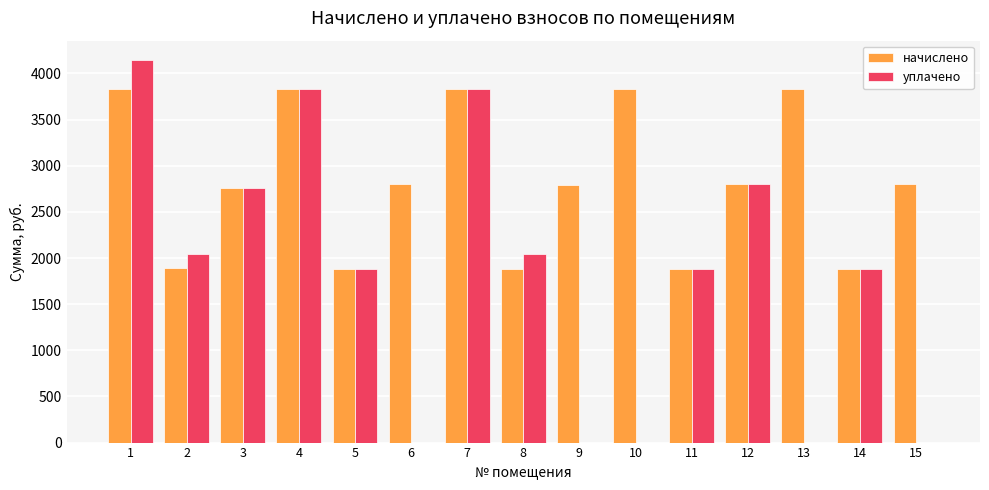

What is the sum of all уплачено values?

27091.0